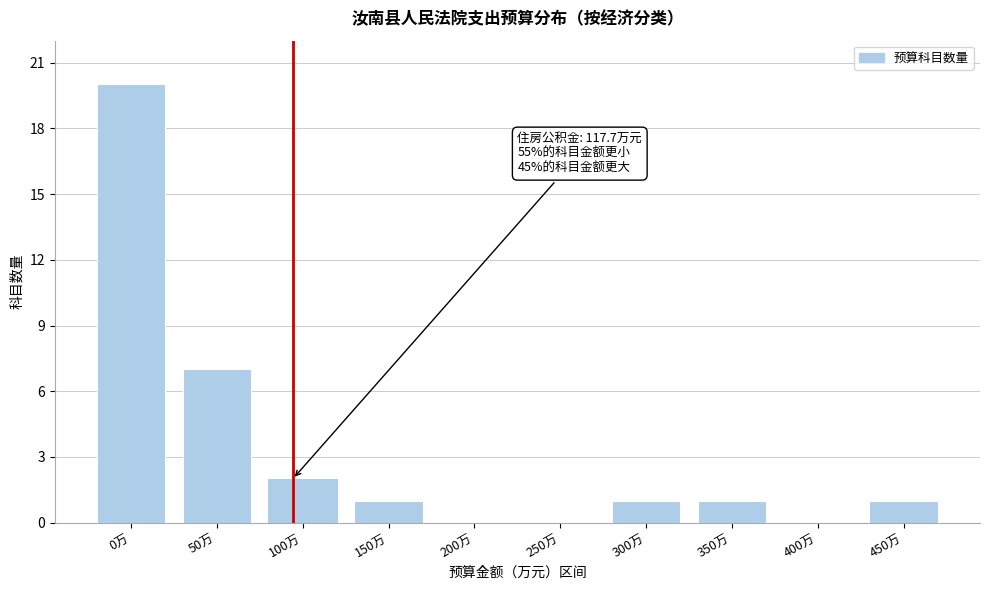

Reading right to left, extract all data points from this chart.

450万=1	400万=0	350万=1	300万=1	250万=0	200万=0	150万=1	100万=2	50万=7	0万=20